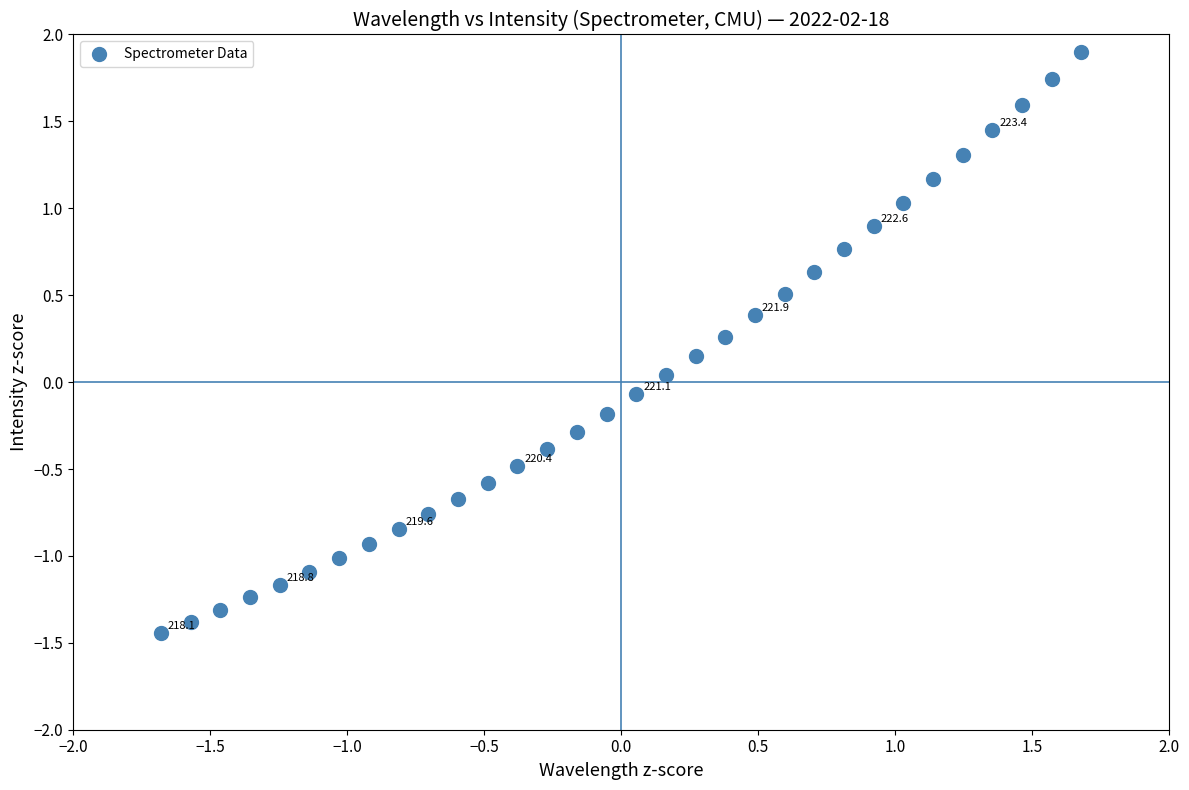

What is the range of Y values (max minus min)?

3.3